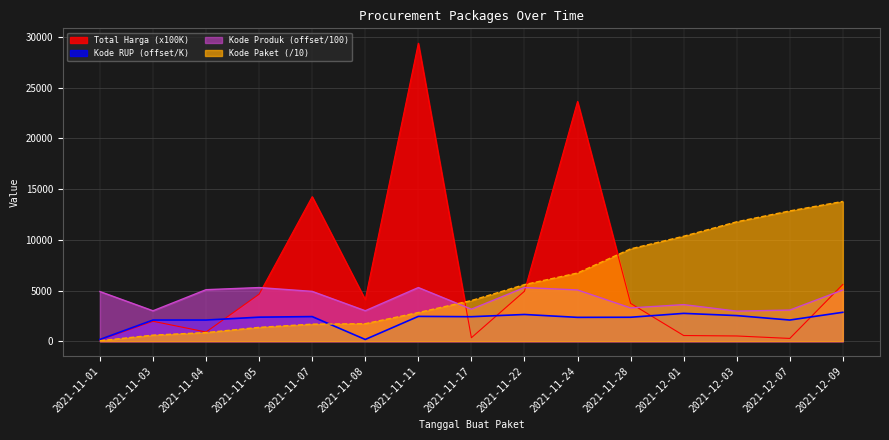

What is the spread (max minus min) of values at 2021-11-04?

4230.2